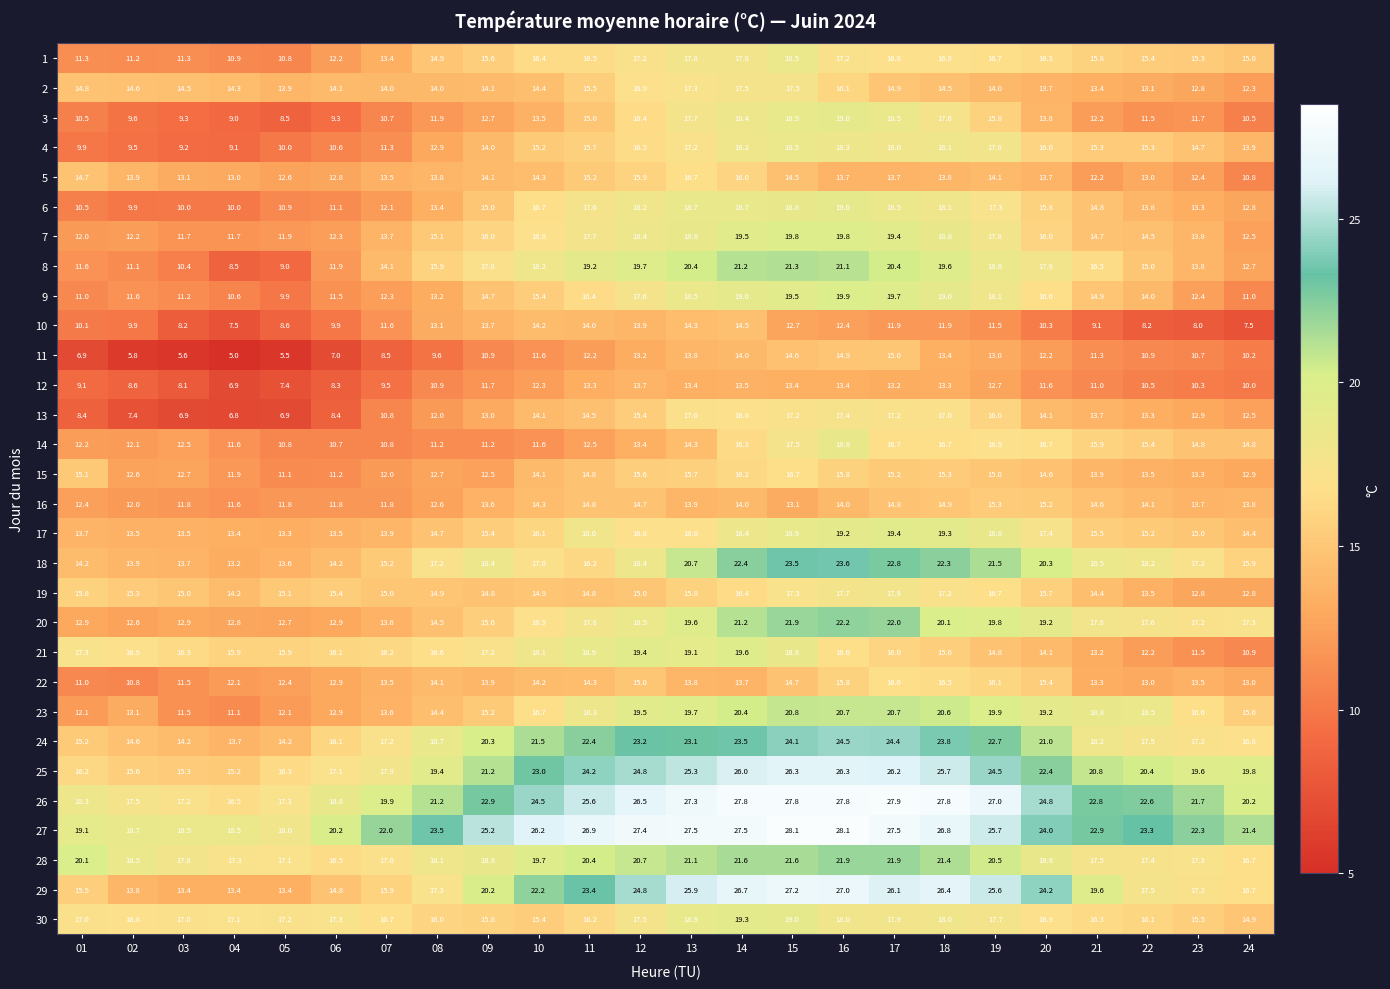

The 14 series shows 27.9 at 21. True or false?

False